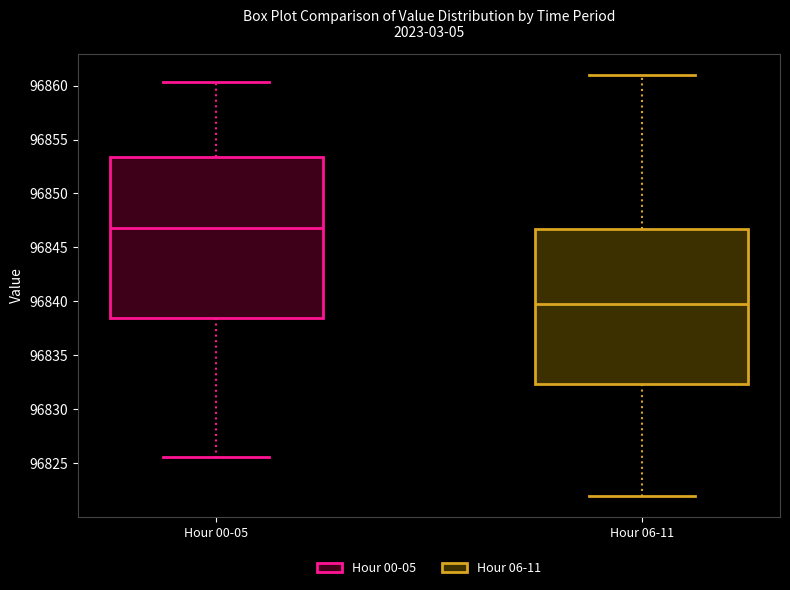

Where is the lower edge of the box for Hour 00-05 on the y-axis? The values are not printed on the chart, so give them approximately, as read against the axis.

96838.5